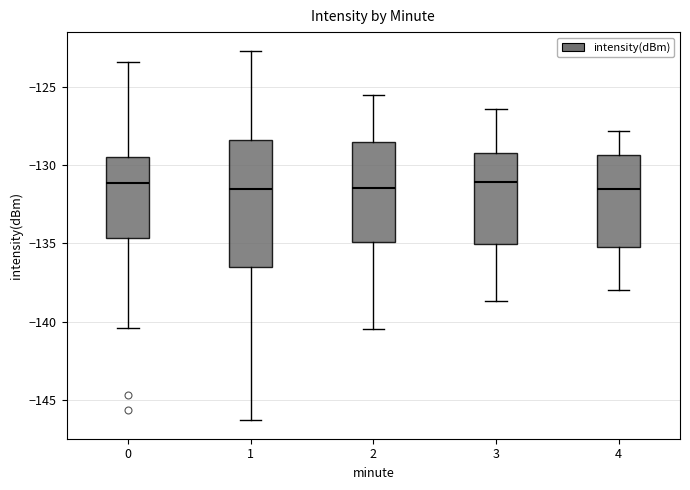

Reading left to right, read every box against the y-axis: the position of its median line, the range the box covers, and the ends of its whiskers. The values are not printed on the chart, so give them approximately, as read against the axis.

0: median -131.0, box -134.5 to -129.5, whiskers -140.5 to -123.5
1: median -131.5, box -136.5 to -128.5, whiskers -146.5 to -122.5
2: median -131.5, box -135.0 to -128.5, whiskers -140.5 to -125.5
3: median -131.0, box -135.0 to -129.0, whiskers -138.5 to -126.5
4: median -131.5, box -135.0 to -129.5, whiskers -138.0 to -128.0